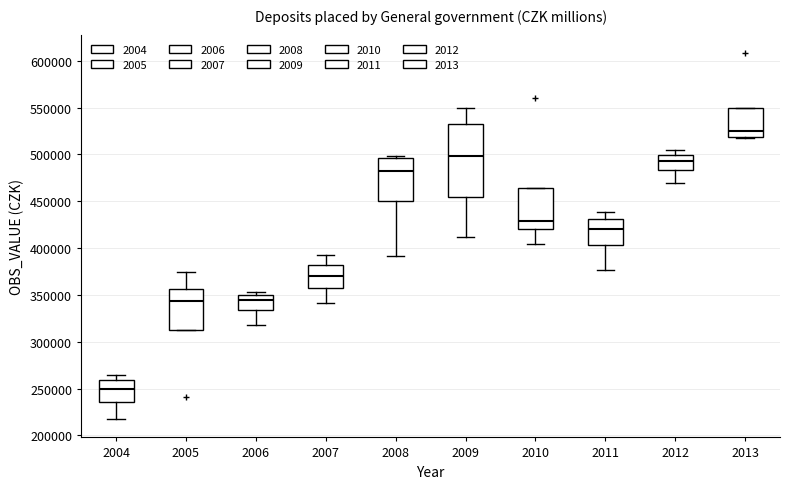

Which box has the lowest median line?

2004